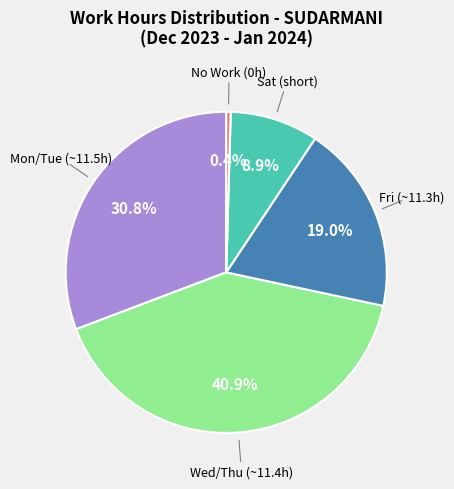

How many slices are in this pie chart?

5